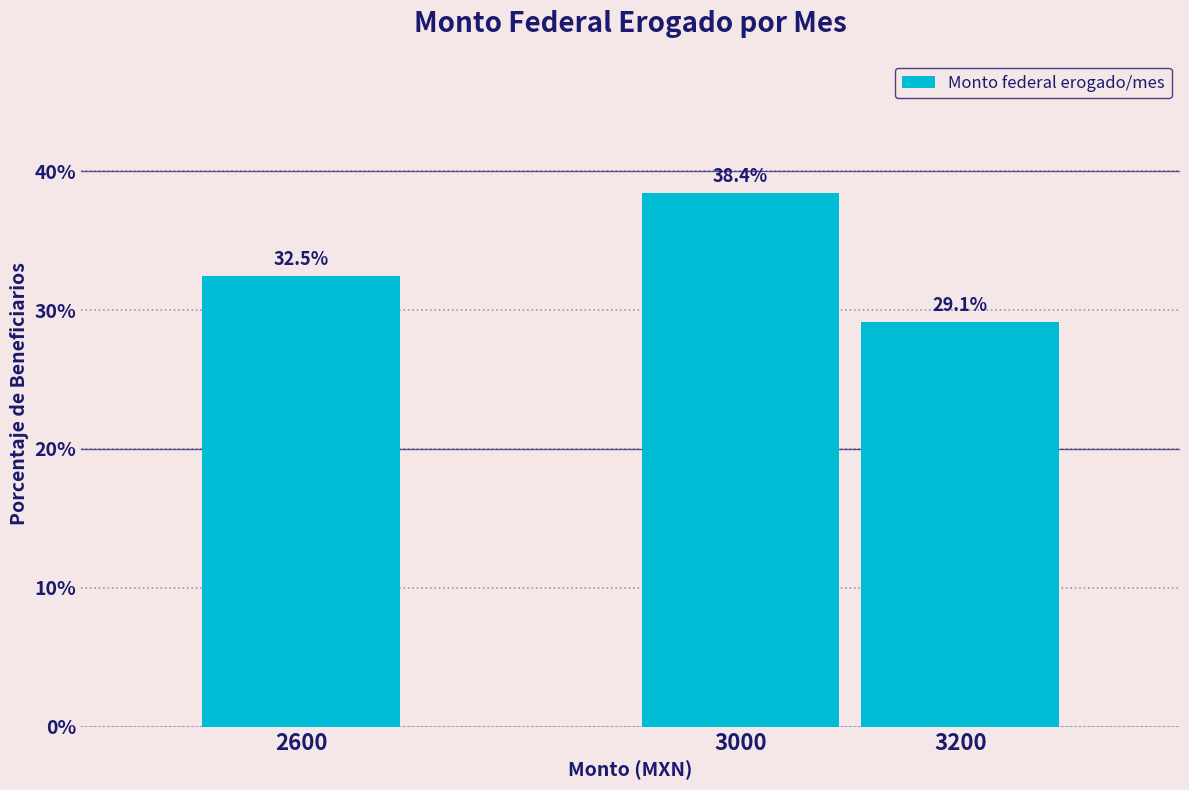

Reading right to left, extract all data points from this chart.

29.1	38.4	32.5